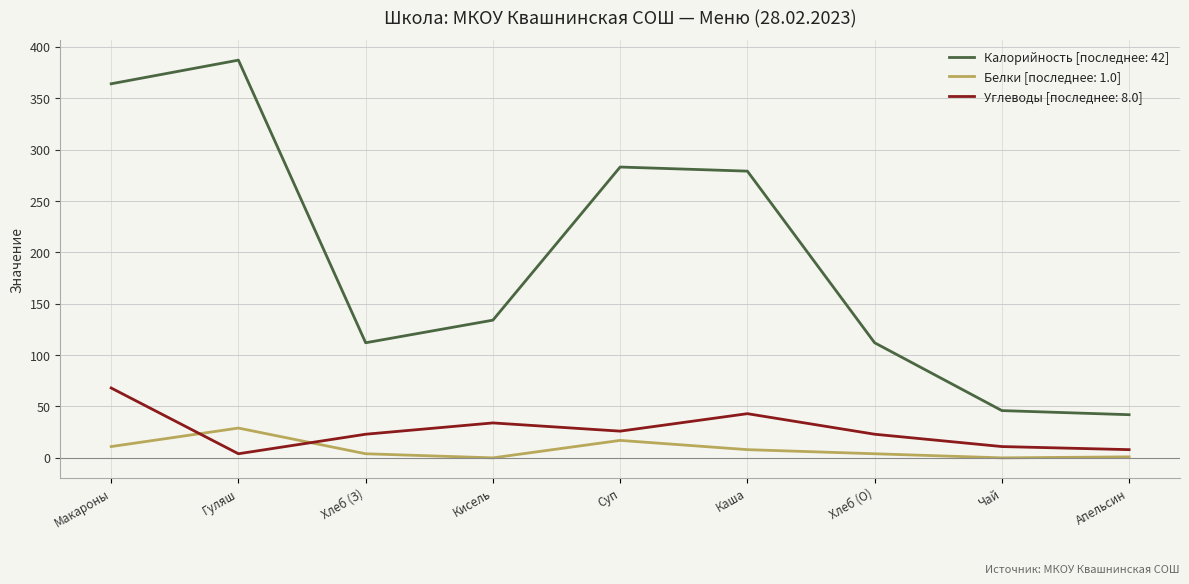

What are all the series names shown in the legend?

Калорийность [последнее: 42], Белки [последнее: 1.0], Углеводы [последнее: 8.0]